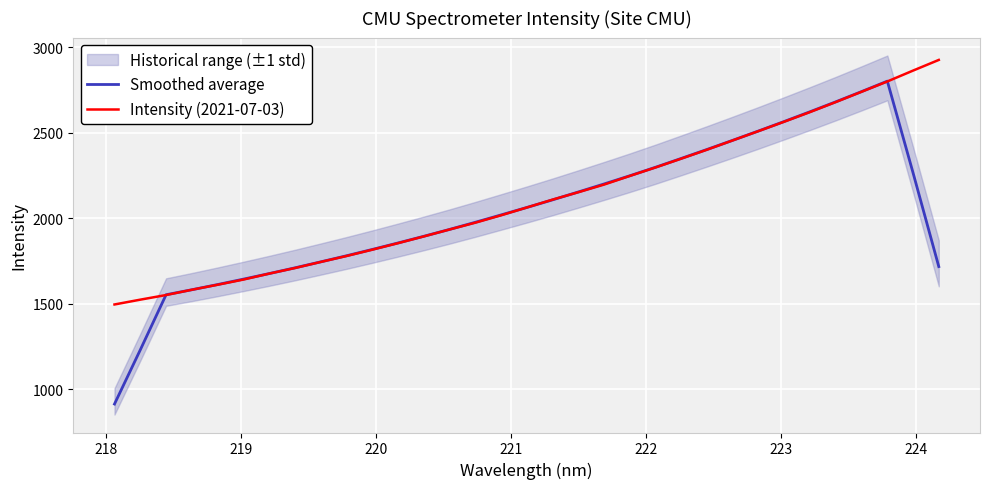

What is the highest value of the Intensity (2021-07-03) series?

2926.8